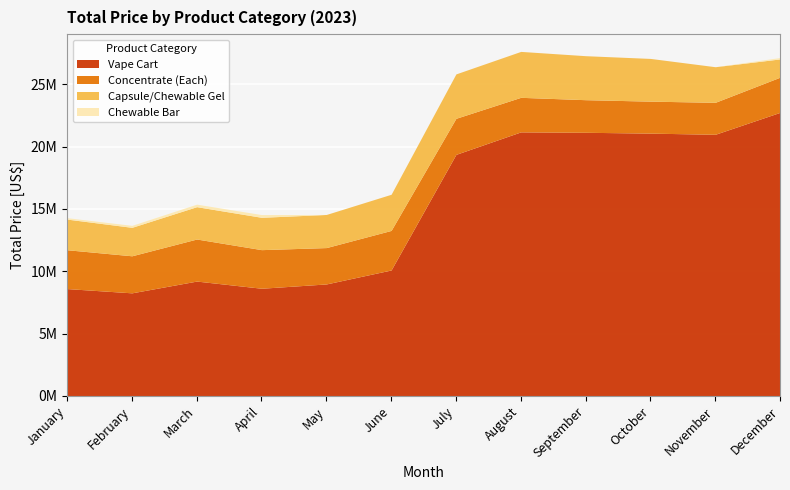

True or false: Capsule/Chewable Gel and Vape Cart cross at least once.

False